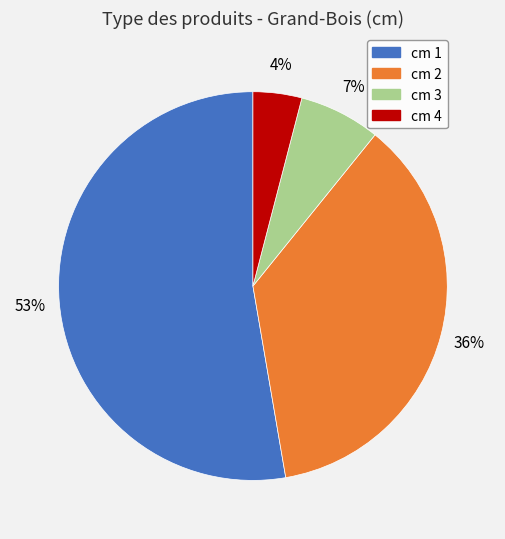

How many segments does this pie chart have?

4